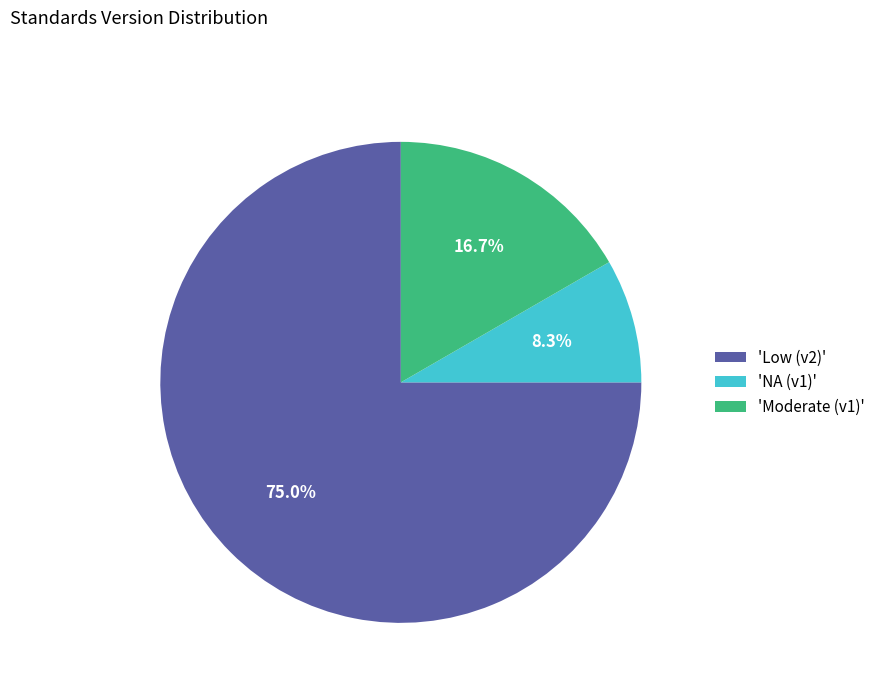

Between 'NA (v1)' and 'Moderate (v1)', which is larger?

'Moderate (v1)'